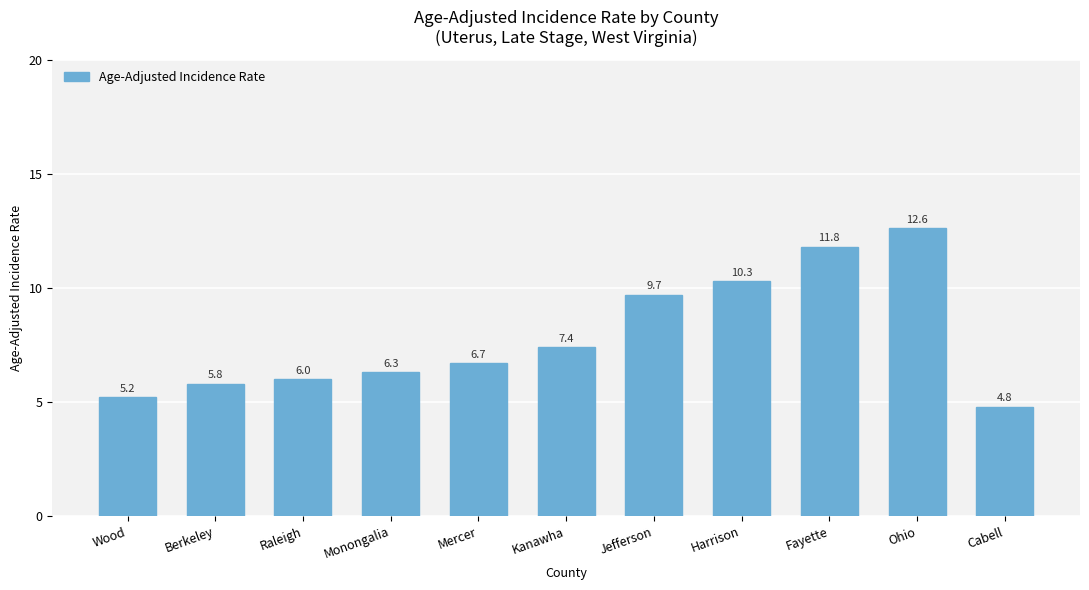

Rank the categories by value from highest to lowest.

Ohio, Fayette, Harrison, Jefferson, Kanawha, Mercer, Monongalia, Raleigh, Berkeley, Wood, Cabell